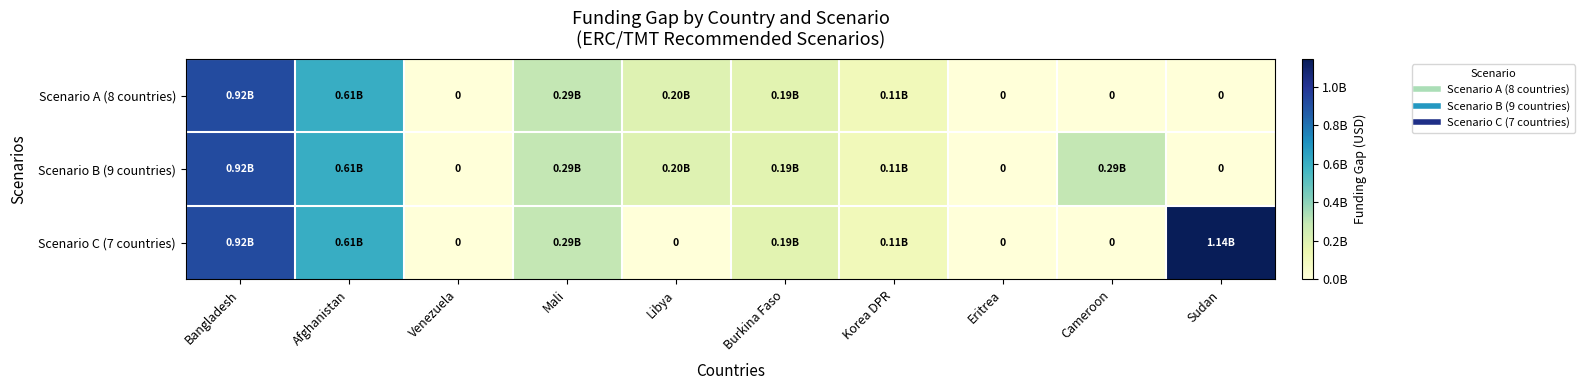

At which label does Scenario A (8 countries) first exceed 186800000?

Bangladesh